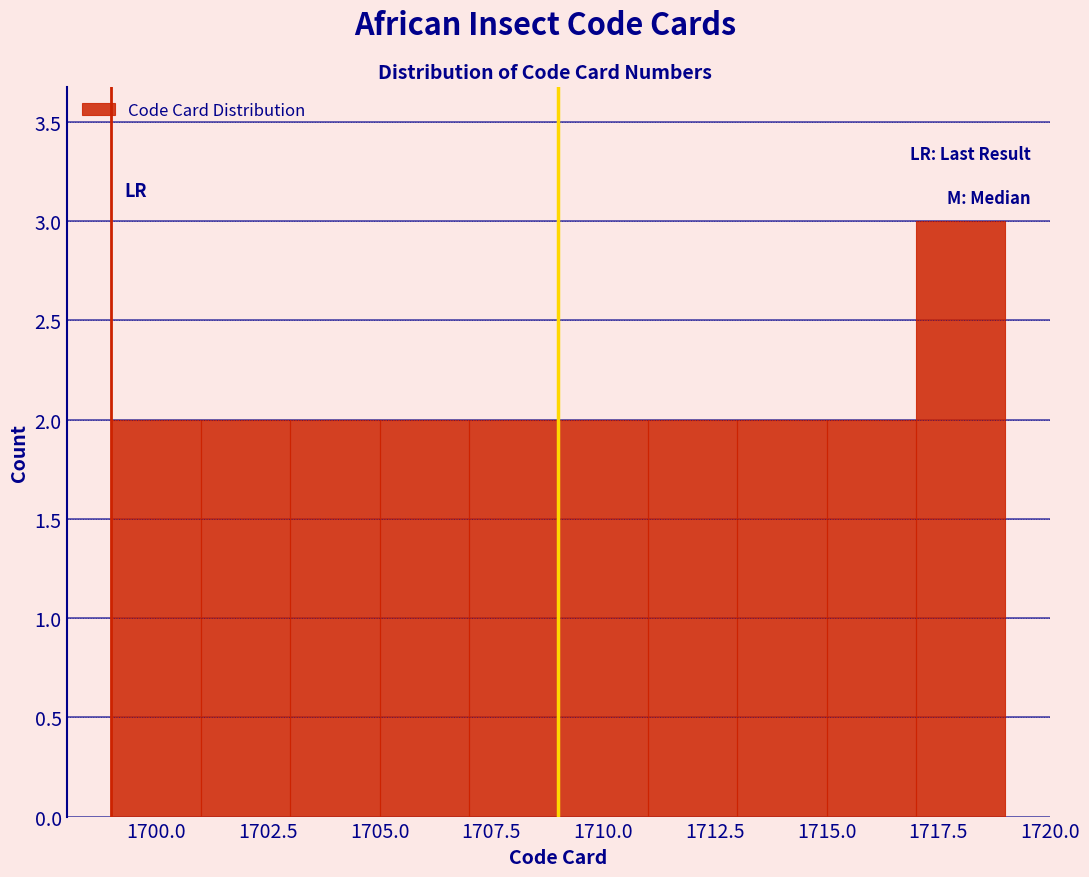

Reading left to right, transcribe this chart: for each bar, give the range it covers on the x-axis and its height. The values are not printed on the chart, so give them approximately, as read against the axis.

1699 to 1701: 2
1701 to 1703: 2
1703 to 1705: 2
1705 to 1707: 2
1707 to 1709: 2
1709 to 1711: 2
1711 to 1713: 2
1713 to 1715: 2
1715 to 1717: 2
1717 to 1719: 3